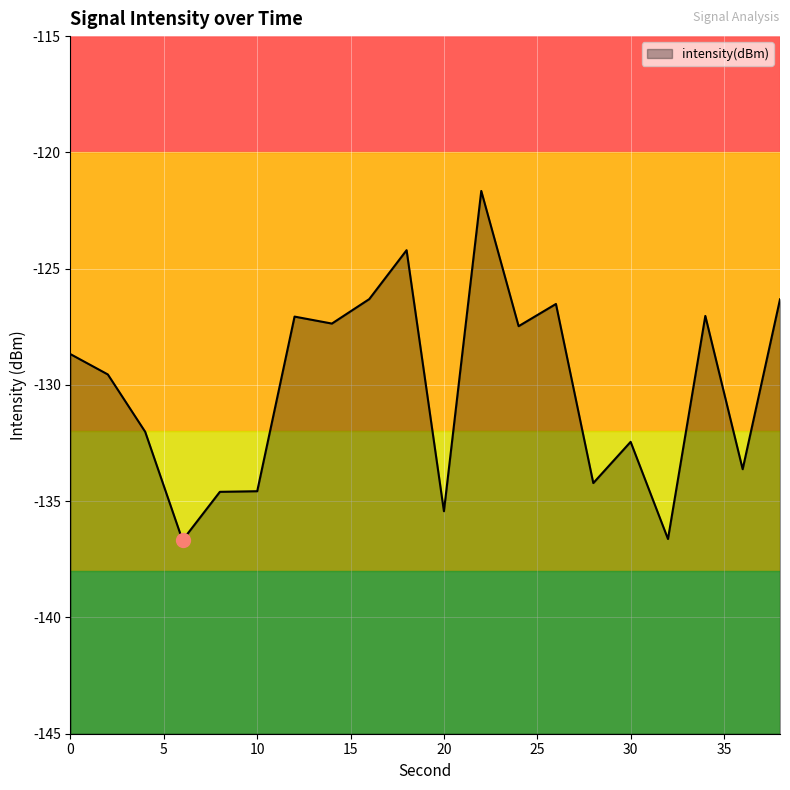

What is the change in value from 10 to 22?

+12.9